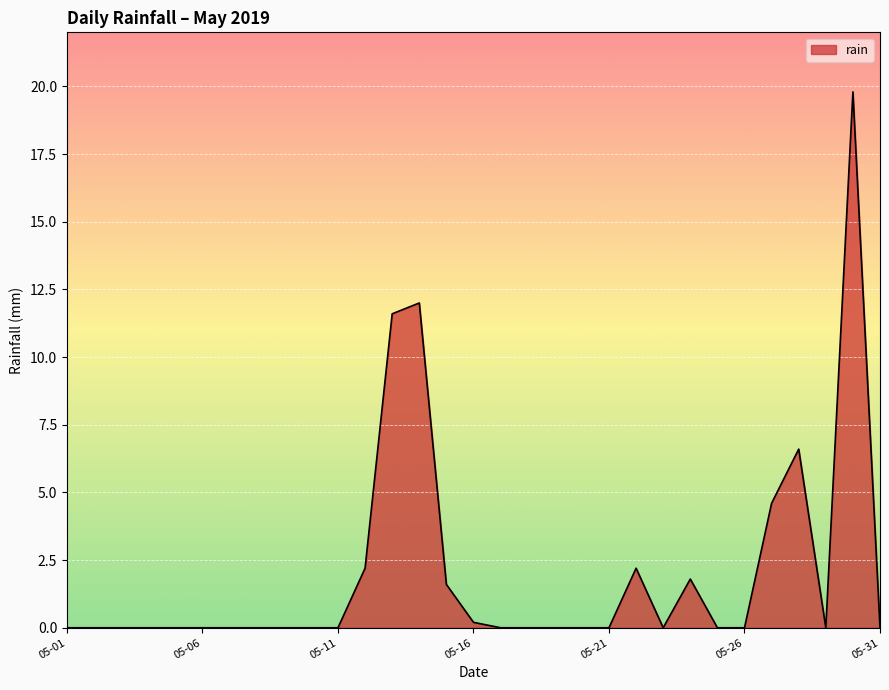

What is the greatest value displayed?

19.8